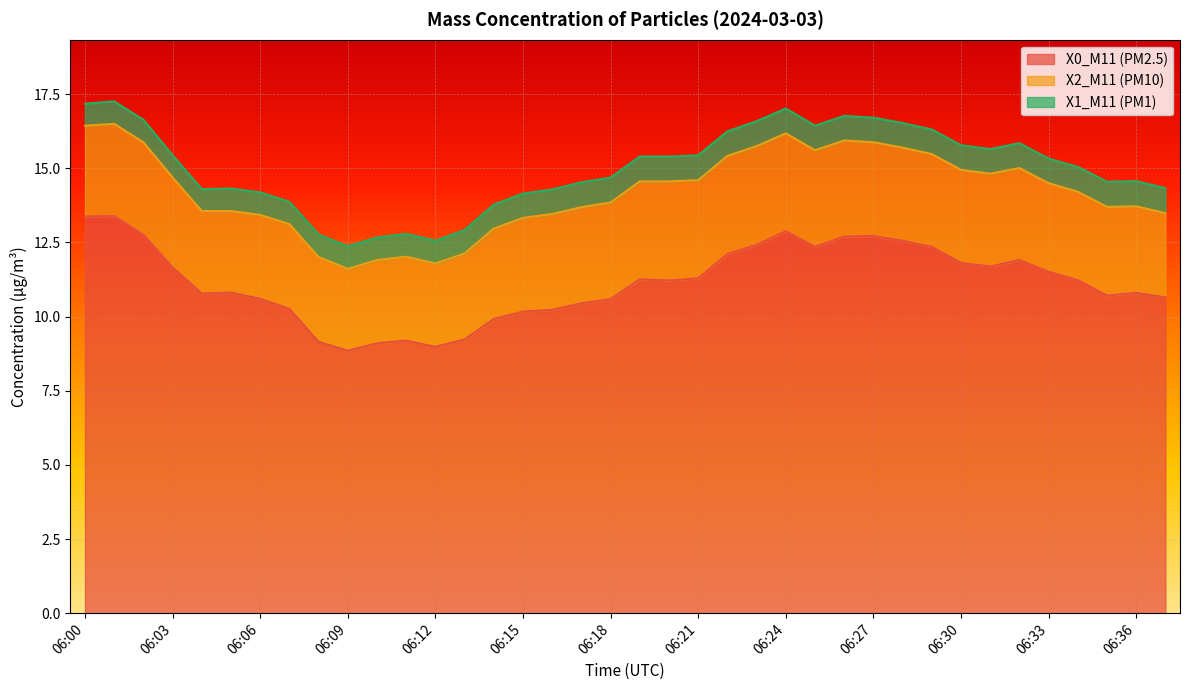

True or false: X0_M11 (PM2.5) has more than 0 interior local peaks.

True